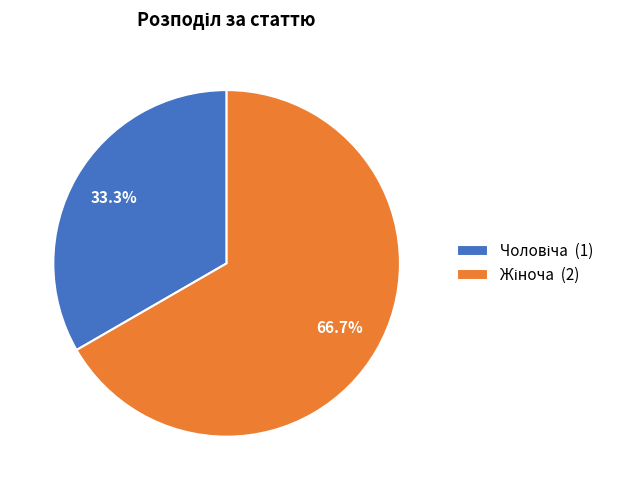

Is there any slice that represents more than half of the pie?

Yes